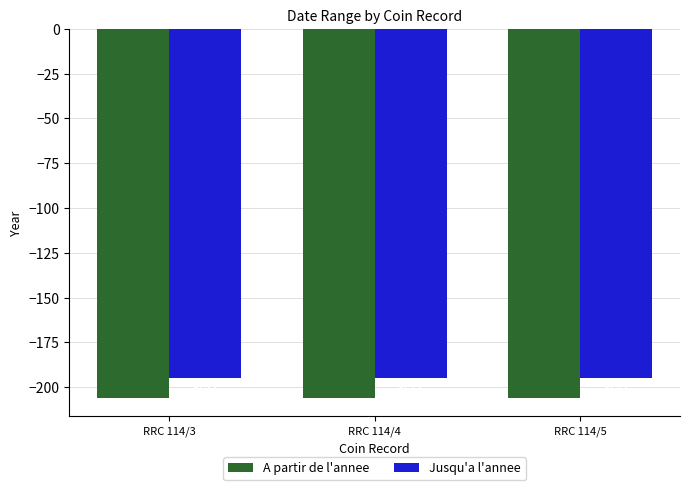

Reading left to right, what are all the values shown in this chart?

A partir de l'annee: RRC 114/3=-206	RRC 114/4=-206	RRC 114/5=-206
Jusqu'a l'annee: RRC 114/3=-195	RRC 114/4=-195	RRC 114/5=-195